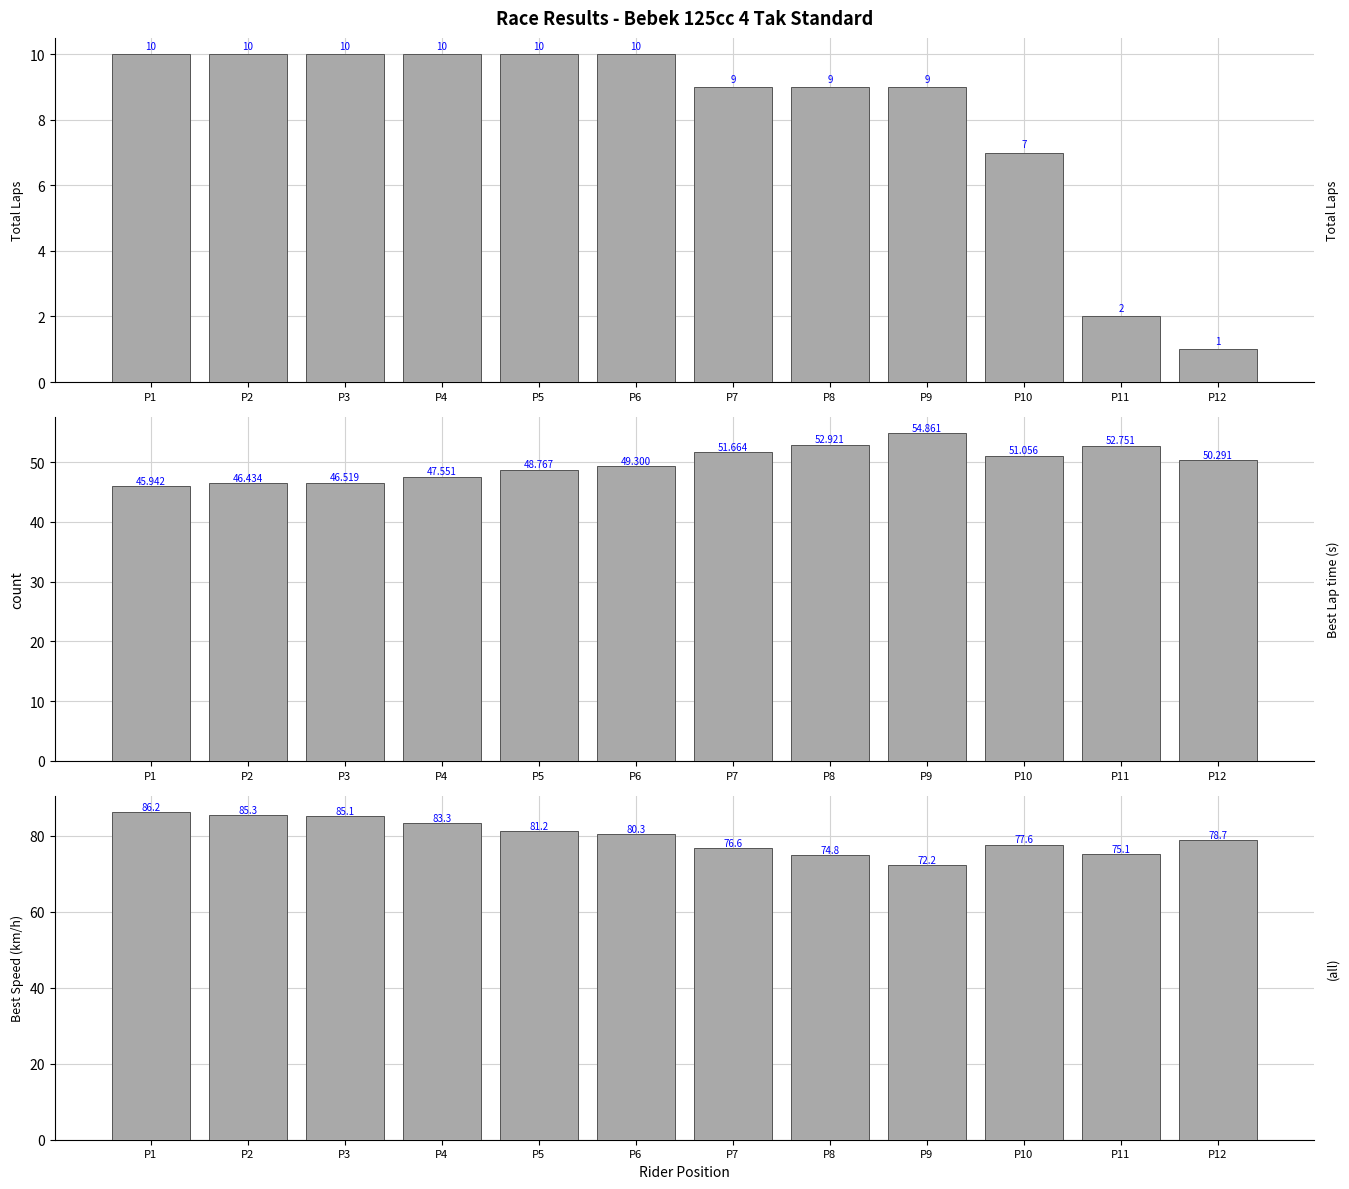

The Best Lap time series shows 52.8 at P11. True or false?

True